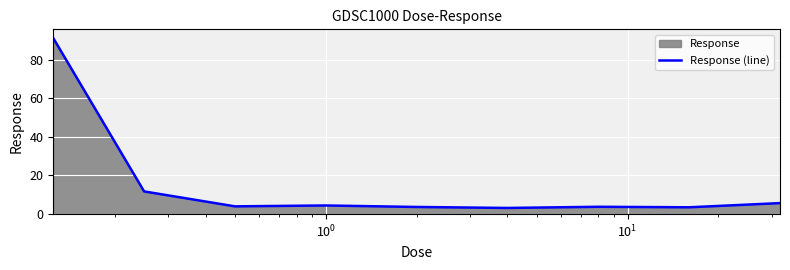

What is the smallest value displayed?

3.2